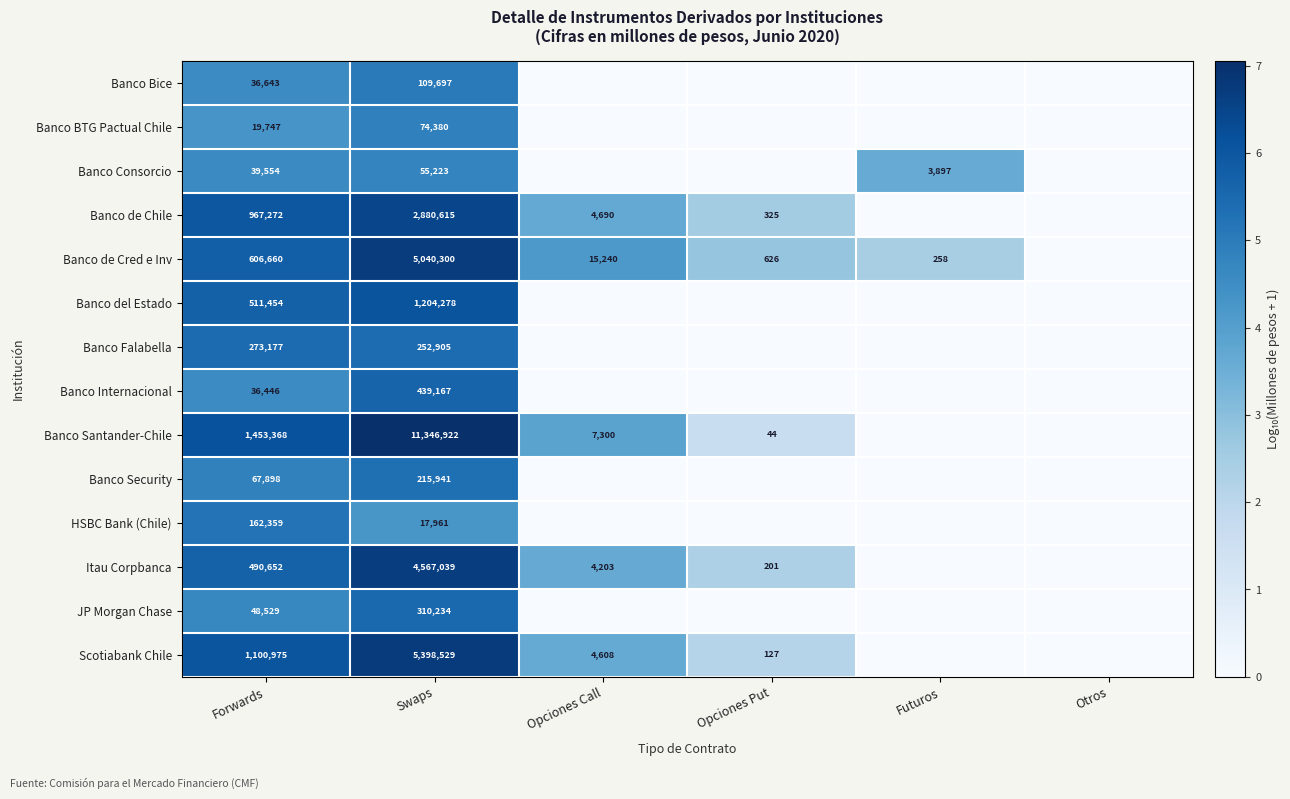

Is it true that Banco BTG Pactual Chile equals 28398 at Forwards?

False